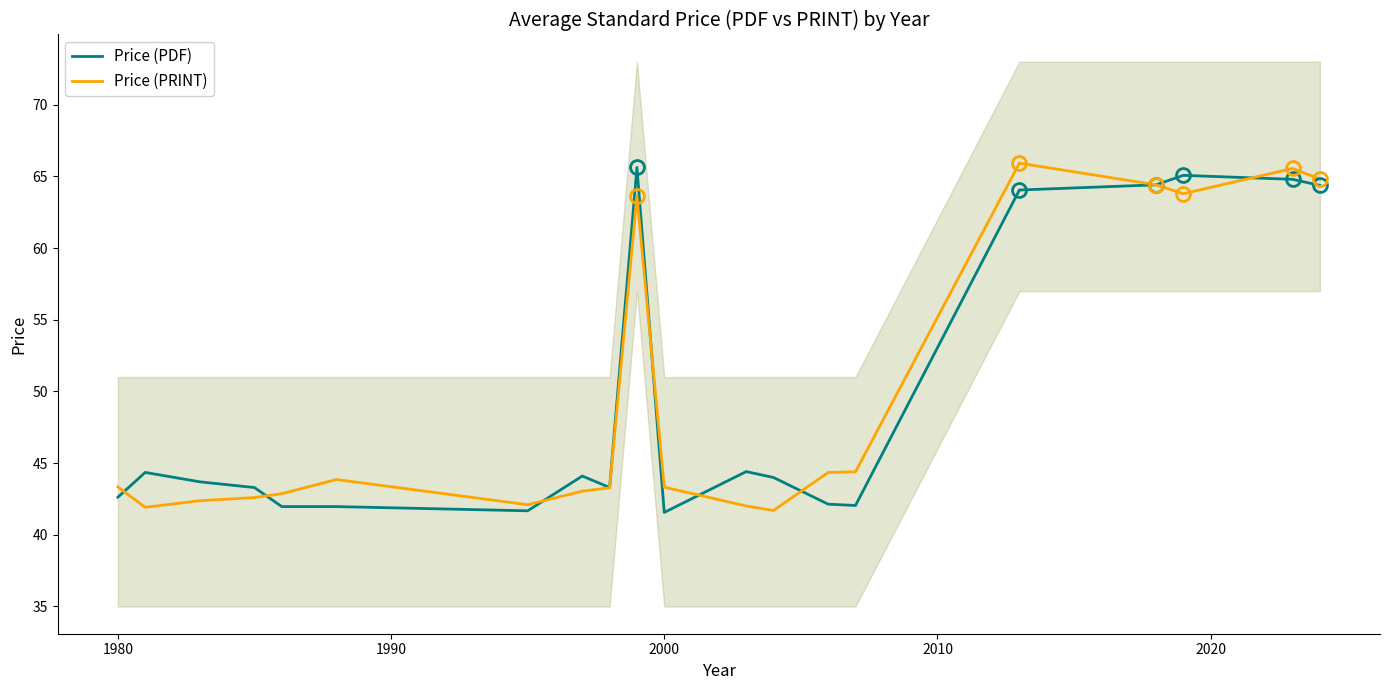

What is the approximate value of Price (PRINT) at 2000?

43.3